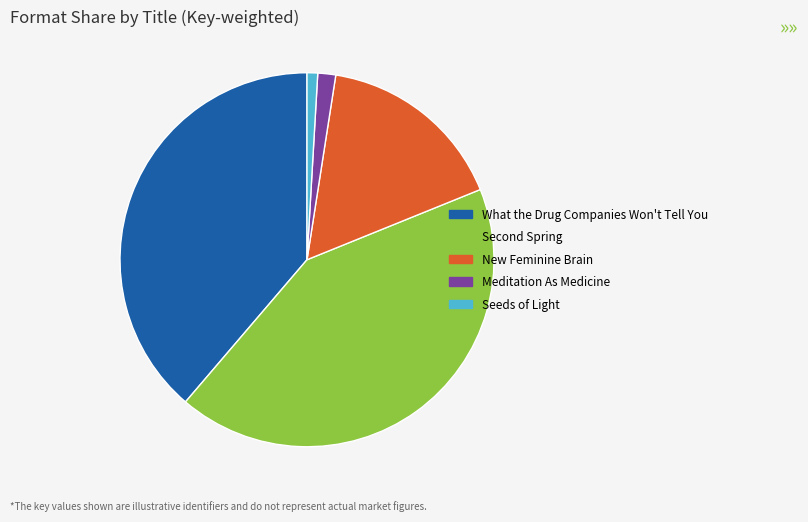

Rank the categories by value from lowest to highest.

Seeds of Light, Meditation As Medicine, New Feminine Brain, What the Drug Companies Won't Tell You, Second Spring